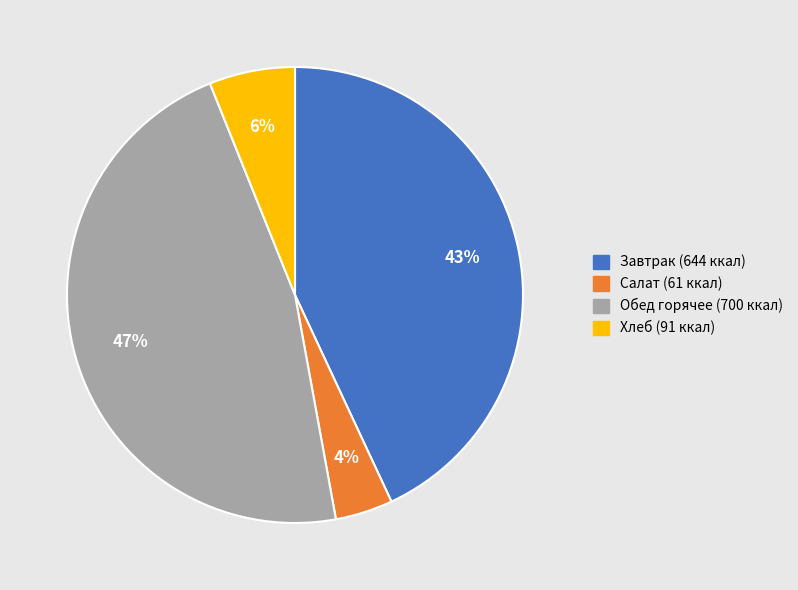

Does any single category account for the majority?

No